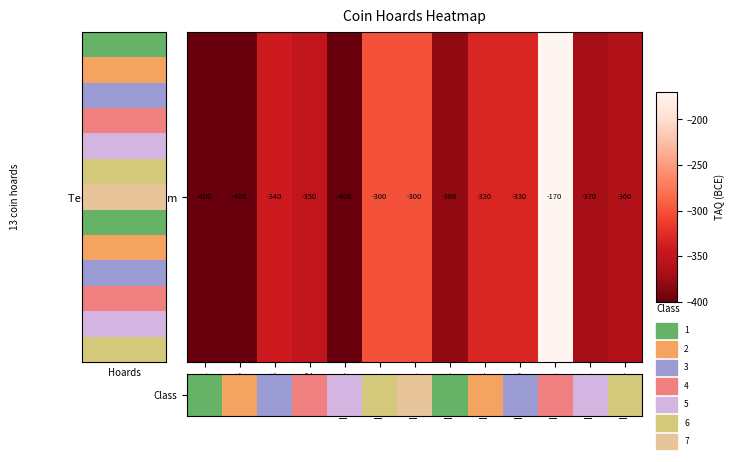

At which category does the chart reach its minimum across all series?

IGCH 32